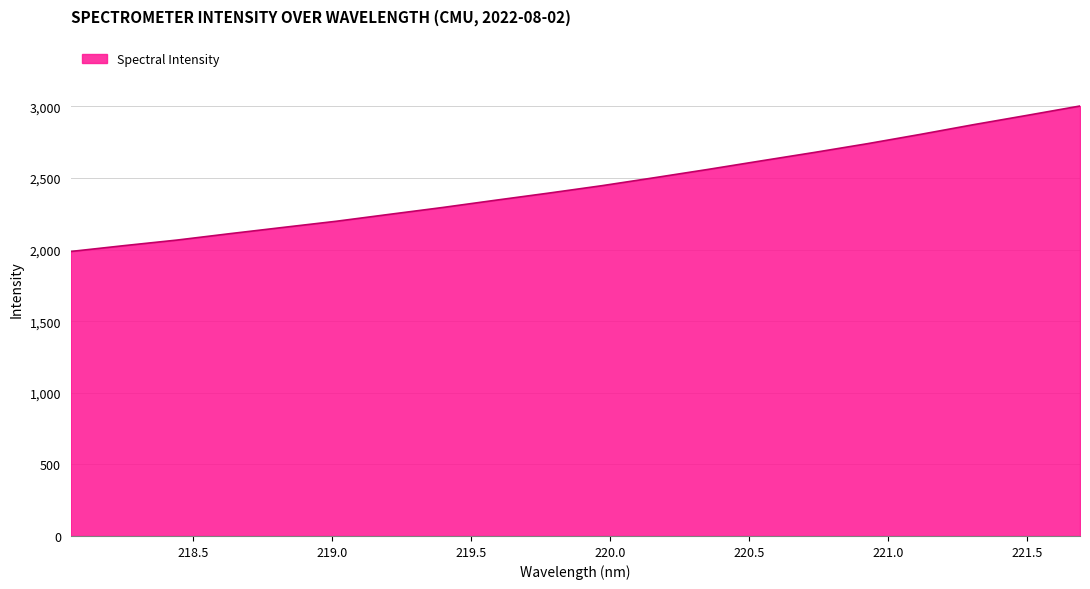

How many lines are shown in the chart?

1